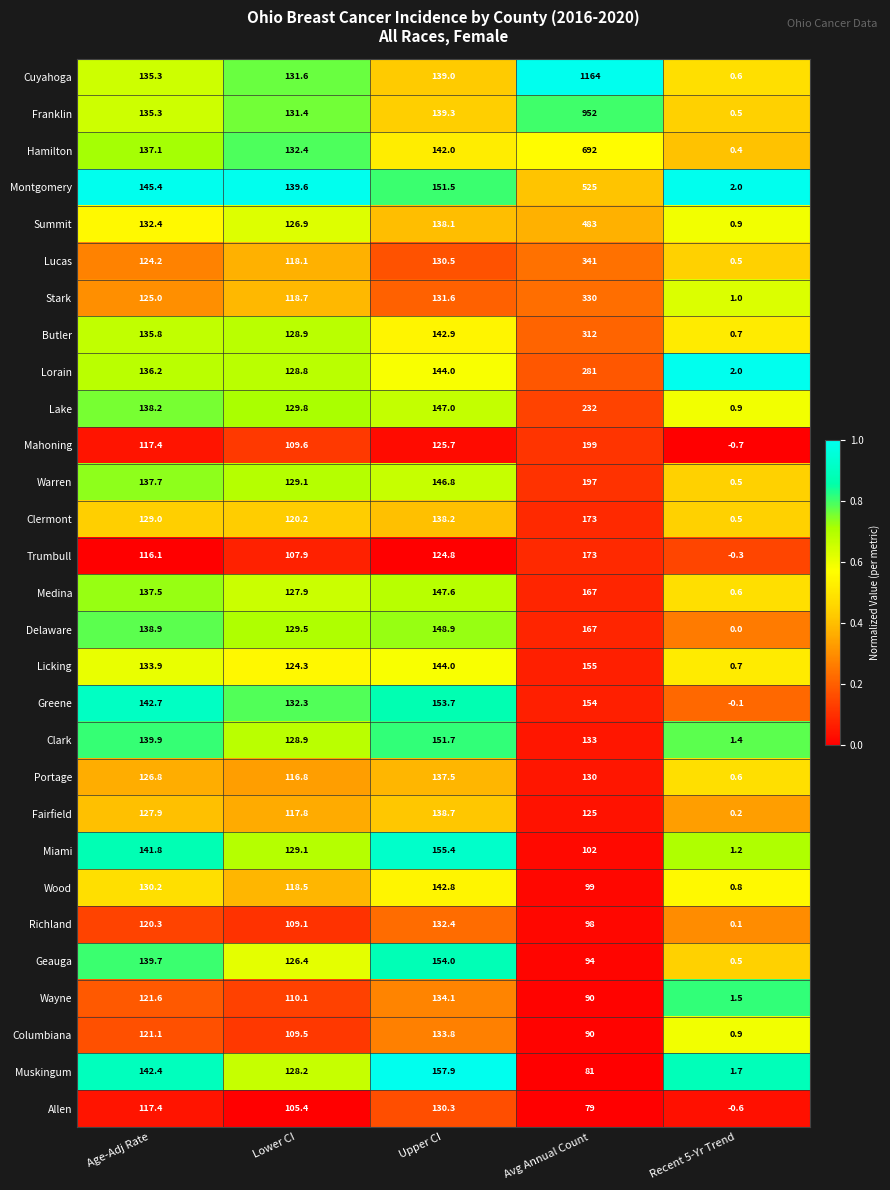

Between Upper CI and Recent 5-Yr Trend, which series saw the biggest shift?

Muskingum